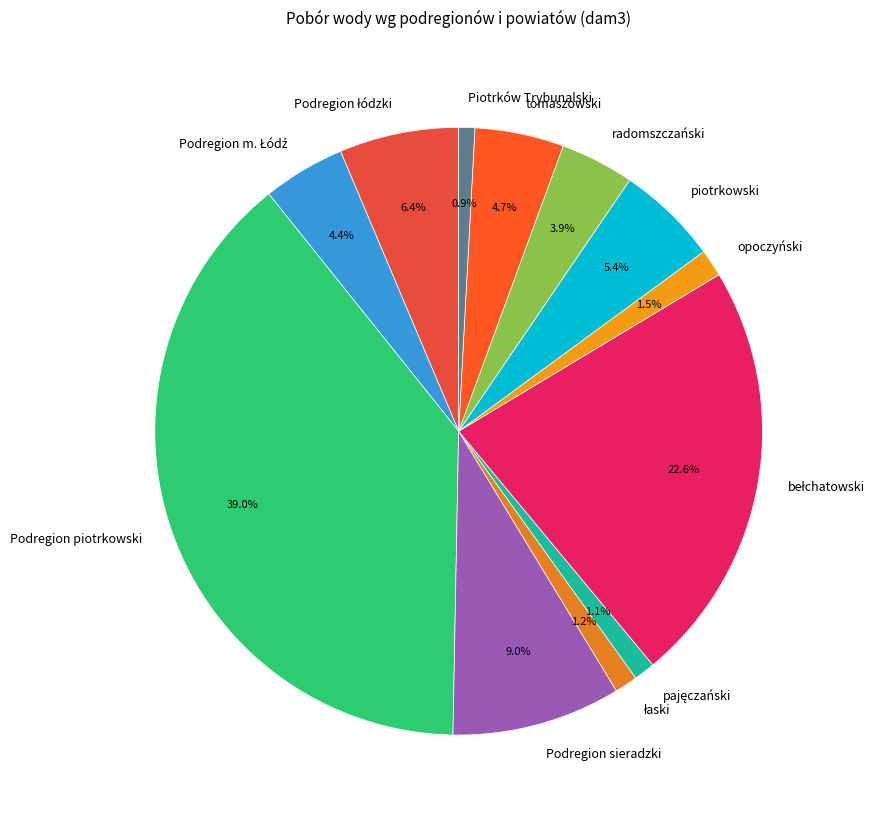

To the nearest percent, what is the average slice percentage?

8%